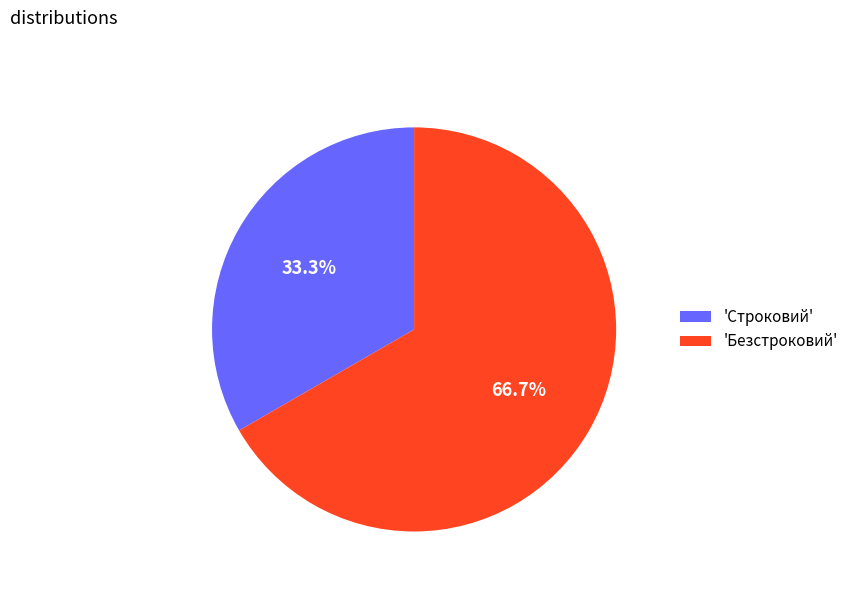

Combined, what portion of the pie is 'Строковий' and 'Безстроковий'?

100.0%